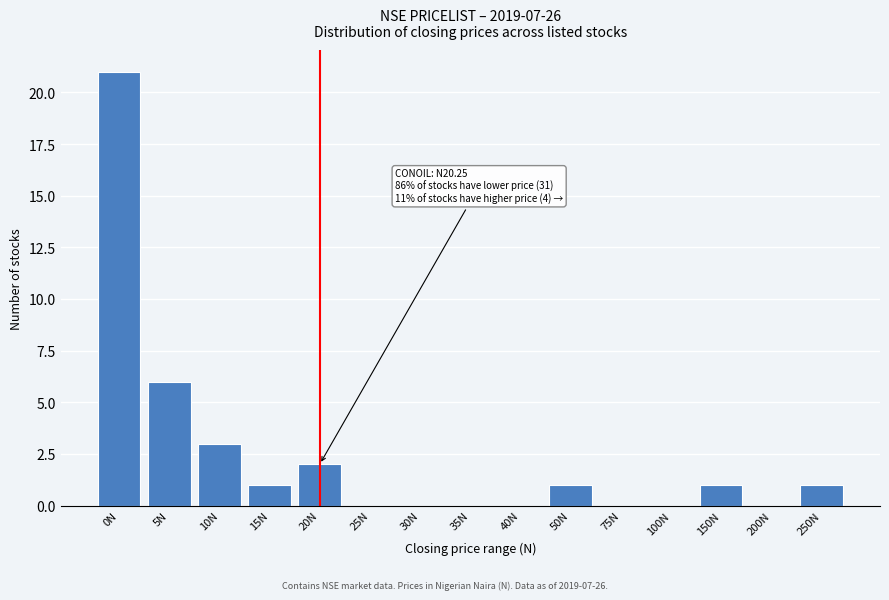

Reading left to right, extract all data points from this chart.

0N=21	5N=6	10N=3	15N=1	20N=2	25N=0	30N=0	35N=0	40N=0	50N=1	75N=0	100N=0	150N=1	200N=0	250N=1